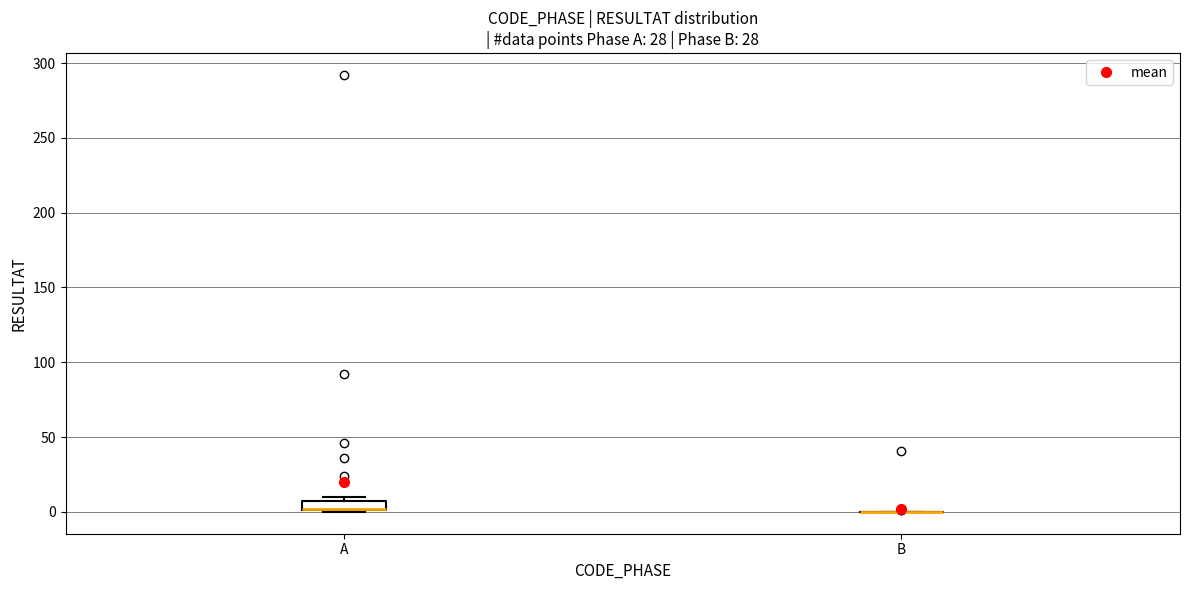

Which box is the tallest, from its lower edge to its upper edge?

A